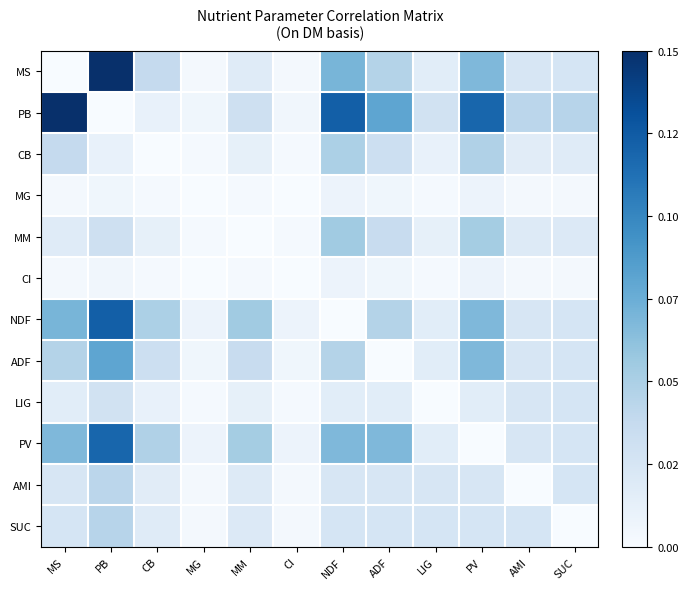

Rank the series by their maximum value, from highest to lowest.

MS, PB, NDF, PV, ADF, MM, CB, SUC, AMI, LIG, MG, CI